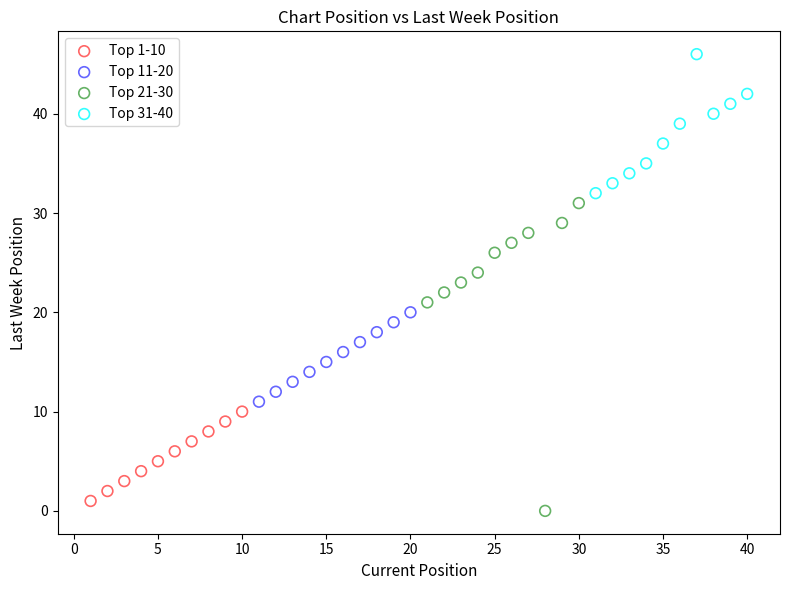

Which series reaches the maximum Y coordinate?

Top 31-40